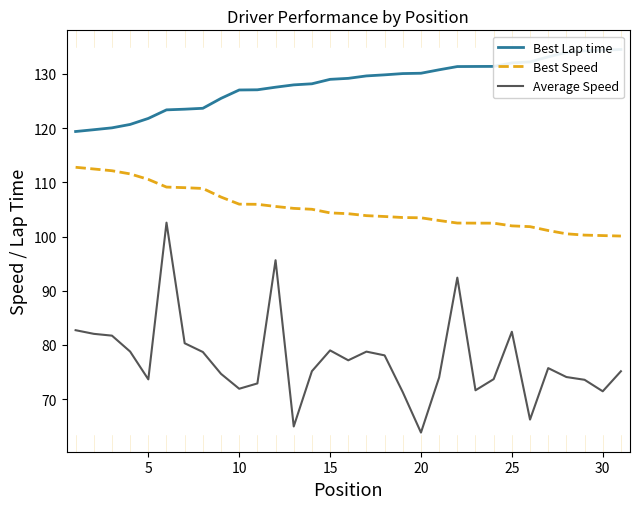

The Best Lap time series shows 132.2 at 25. True or false?

True